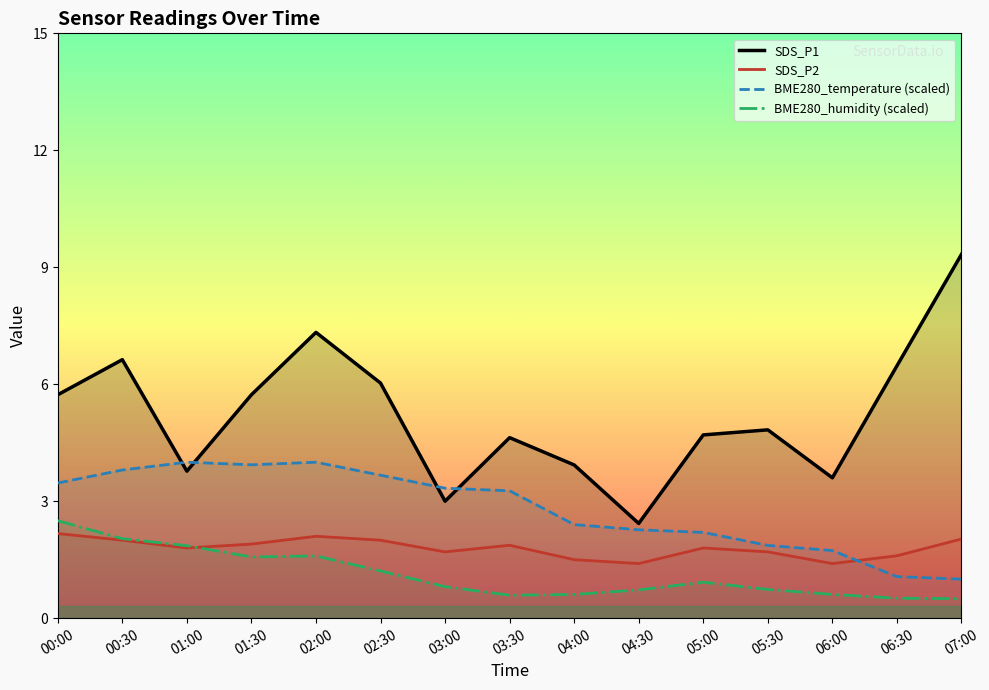

Is this an area chart (filled region under the line)?

No